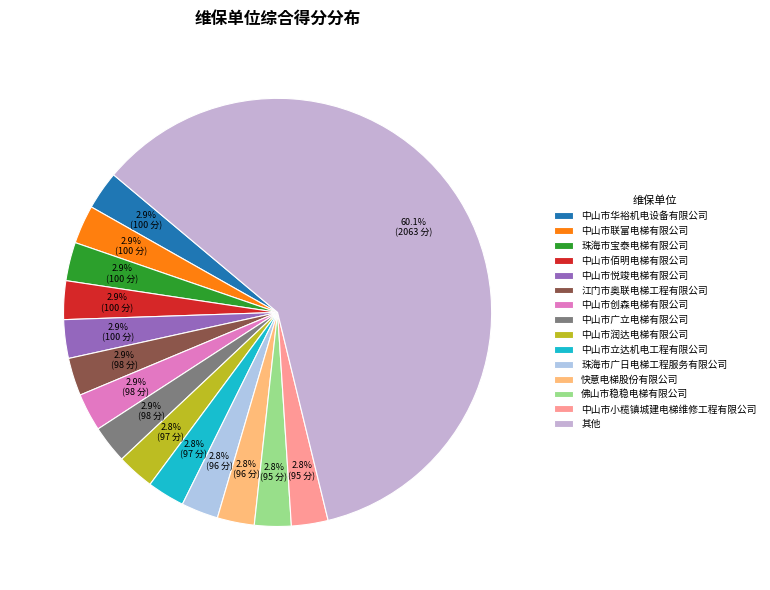

How many segments does this pie chart have?

15